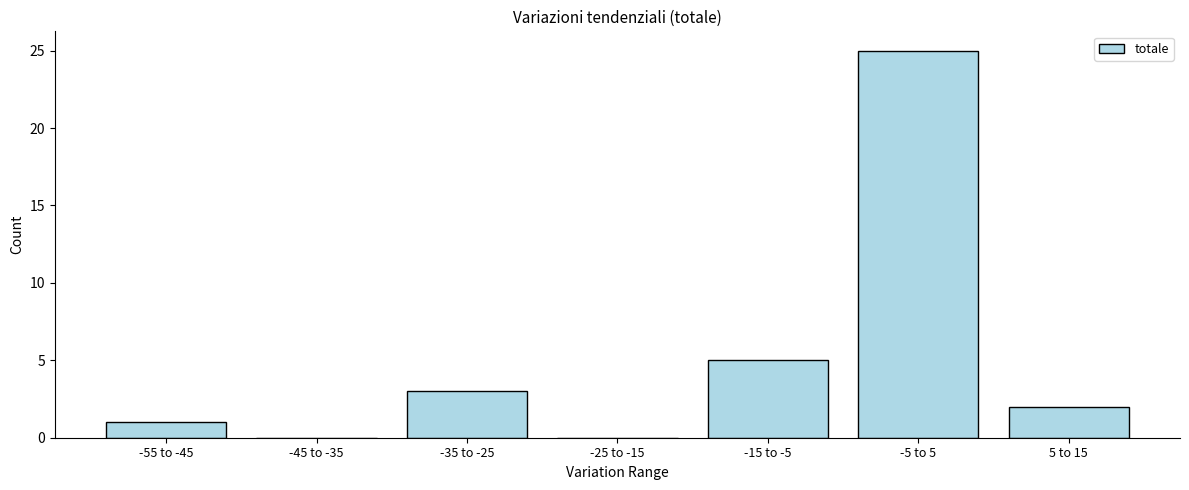

Reading left to right, transcribe all the data shown in this chart.

-55 to -45=1	-45 to -35=0	-35 to -25=3	-25 to -15=0	-15 to -5=5	-5 to 5=25	5 to 15=2